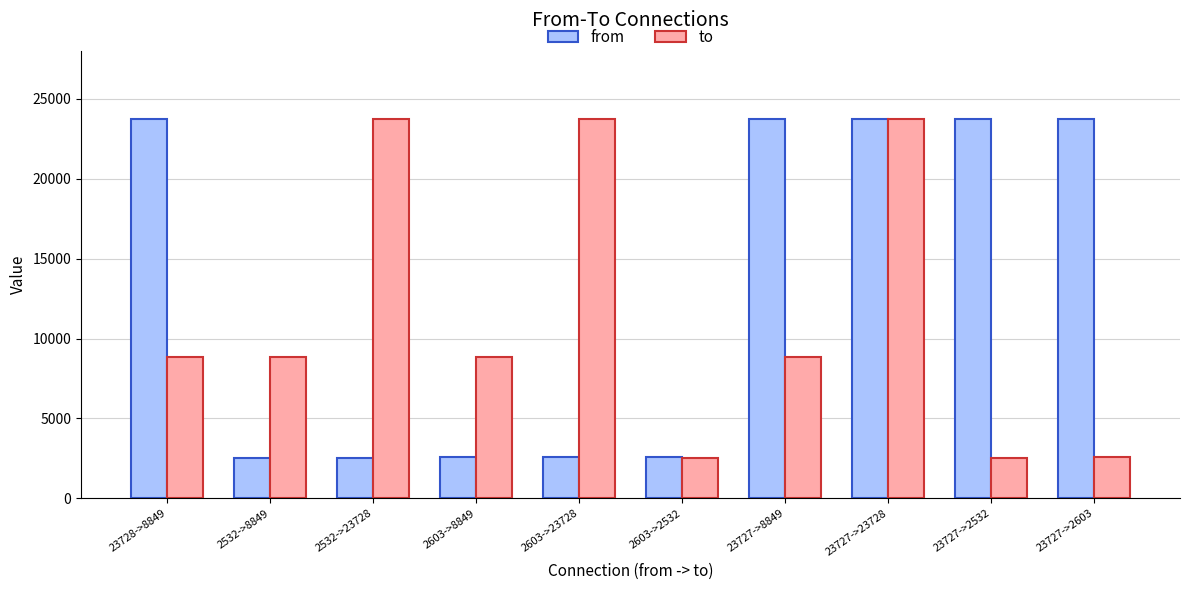

What is the label of the 5th bar from the left?

2603->23728